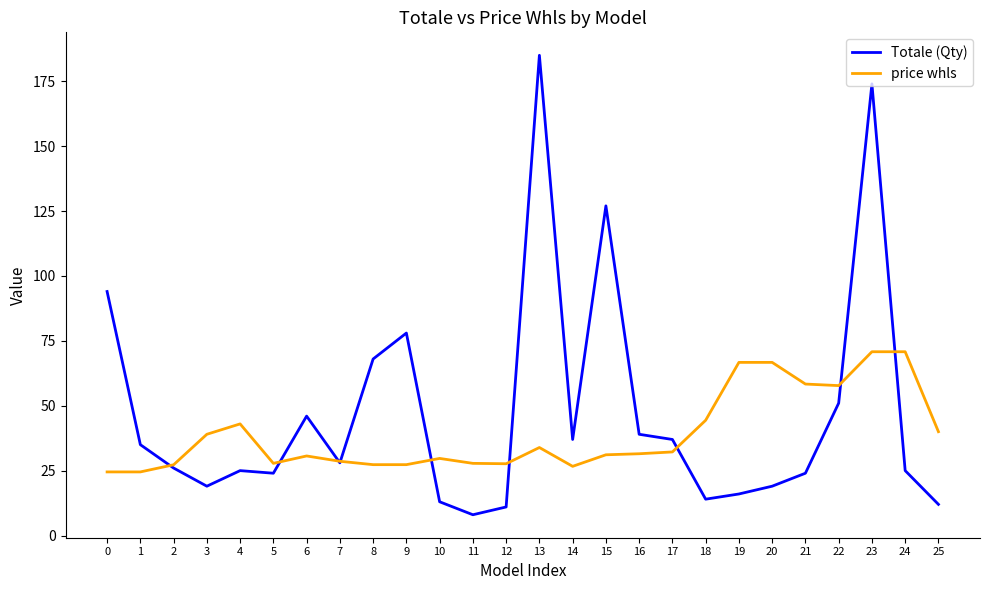

The Totale (Qty) series shows 24.0 at 21. True or false?

True